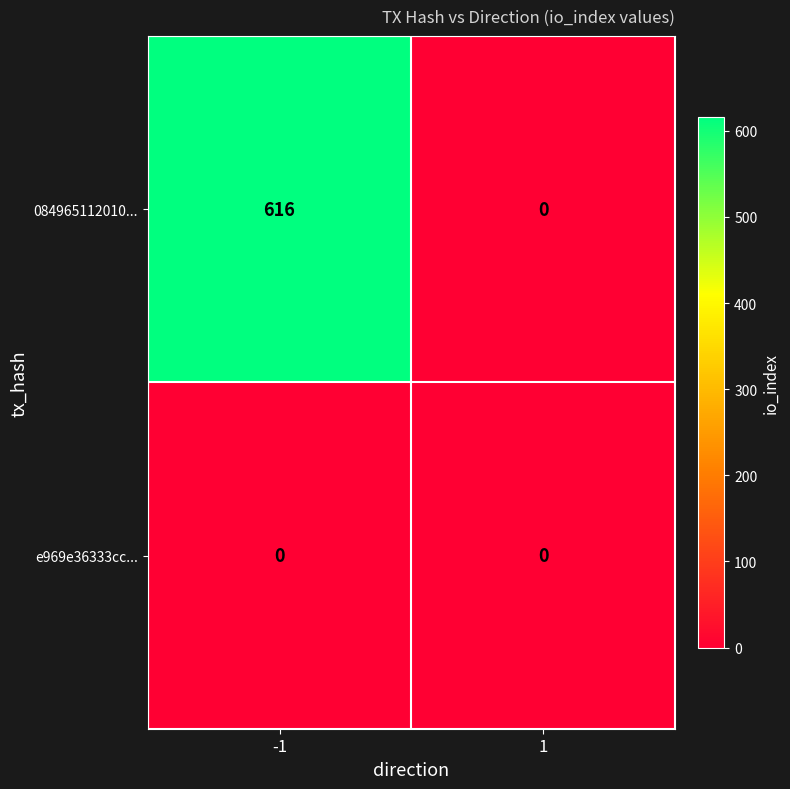

Reading left to right, transcribe all the data shown in this chart.

084965112010...: -1=616	1=0
e969e36333cc...: -1=0	1=0